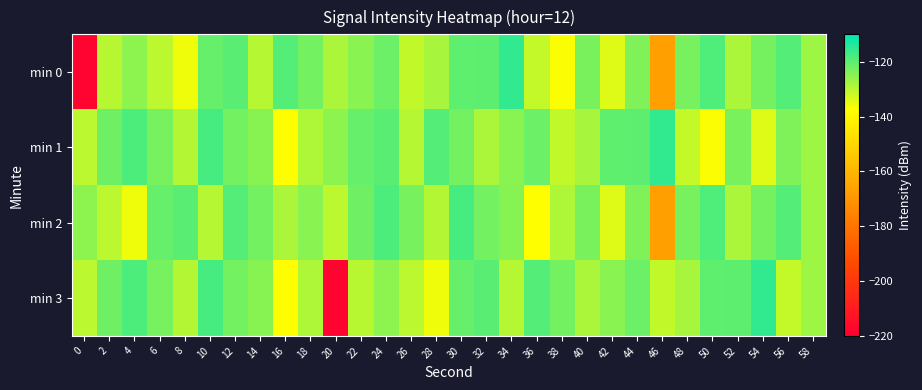

Which series has the widest spread of values?

min 0